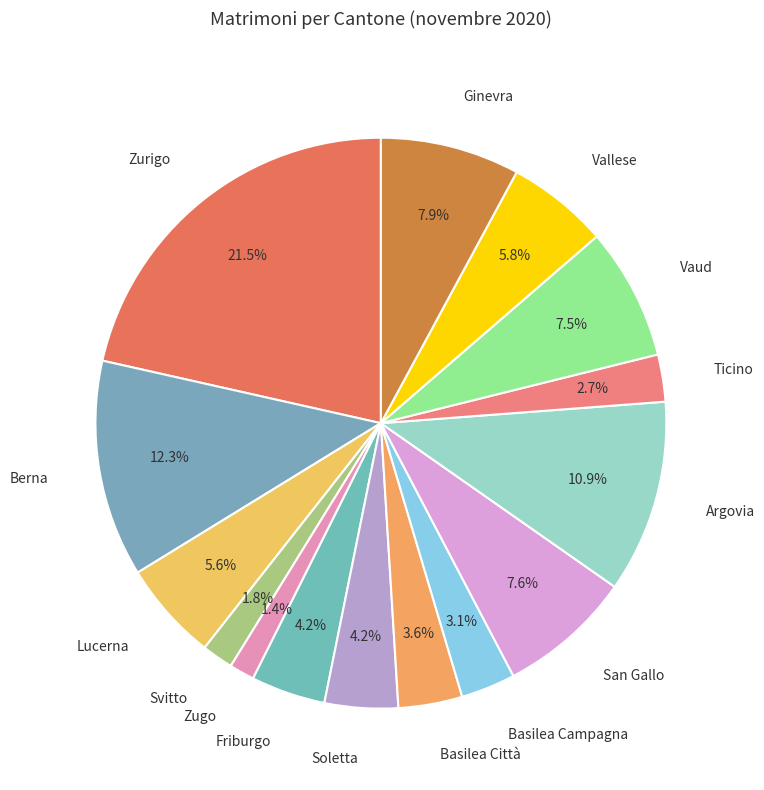

What is the largest slice in the pie chart?

Zurigo